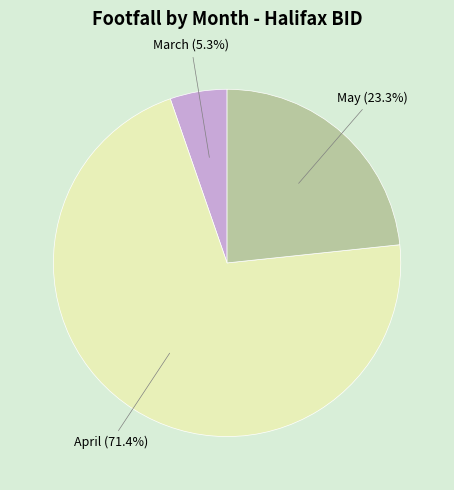

Is there a majority slice in this chart?

Yes